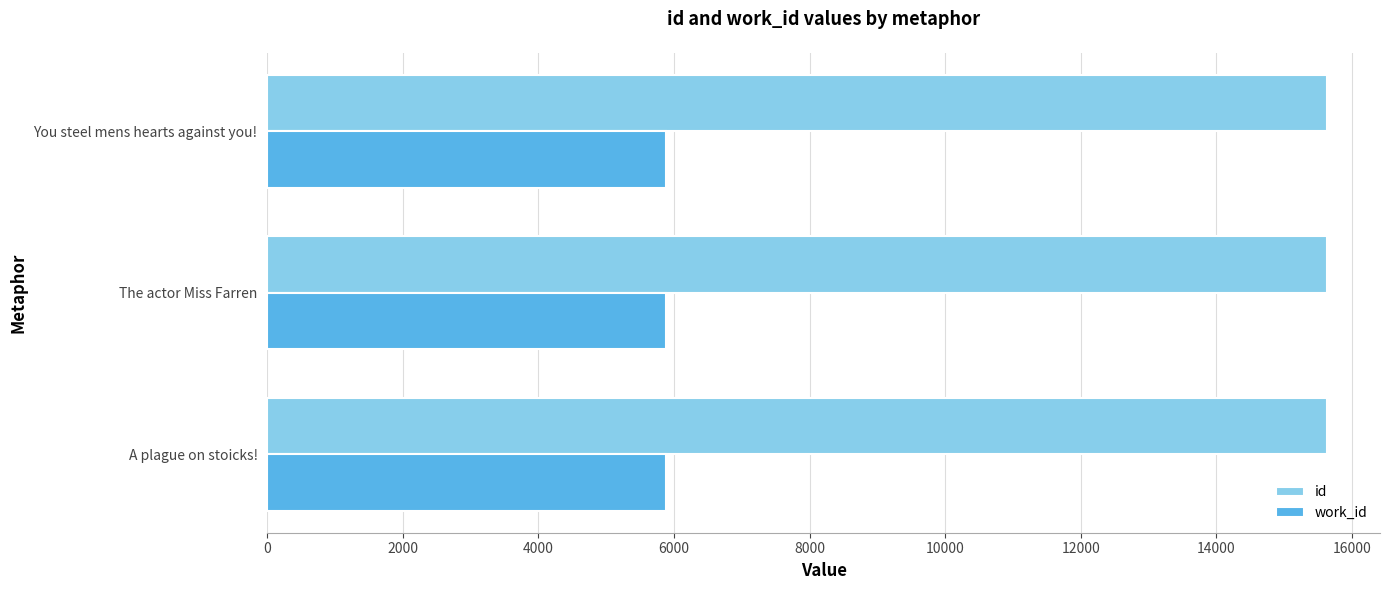

The work_id series shows 3534 at A plague on stoicks!. True or false?

False